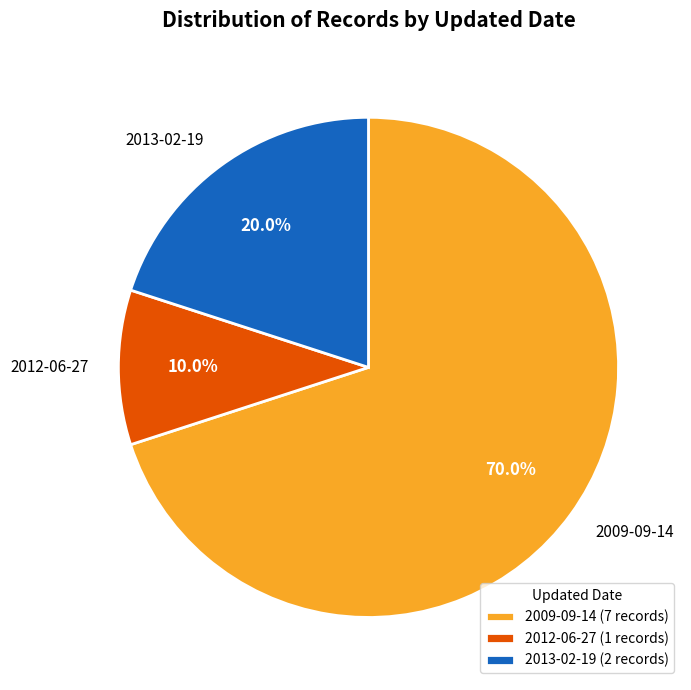

To the nearest percent, what percentage of the pie is 2009-09-14?

70%